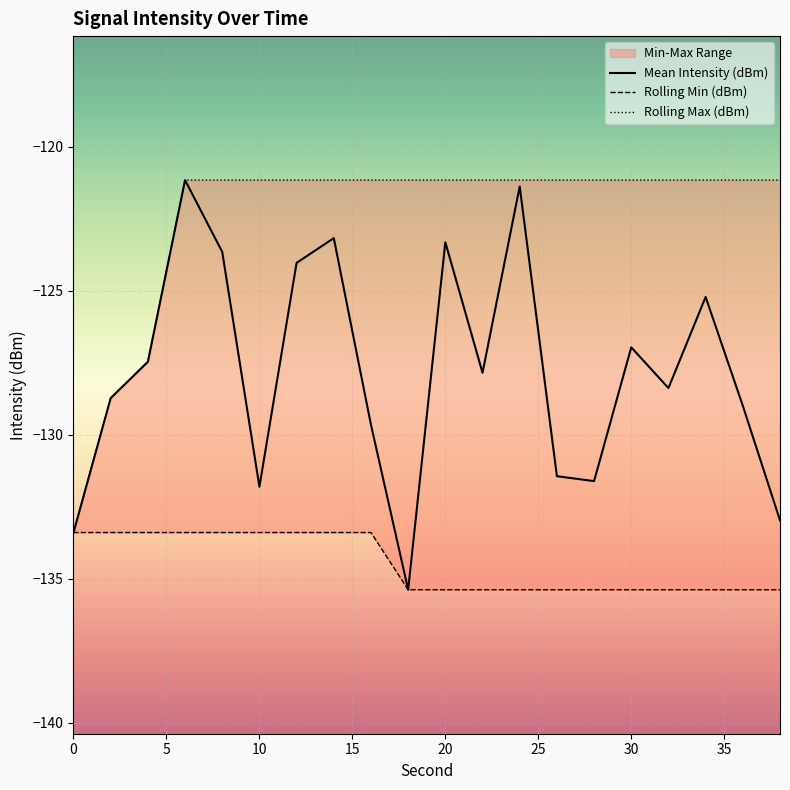

What is the minimum value for Mean Intensity (dBm)?

-135.4